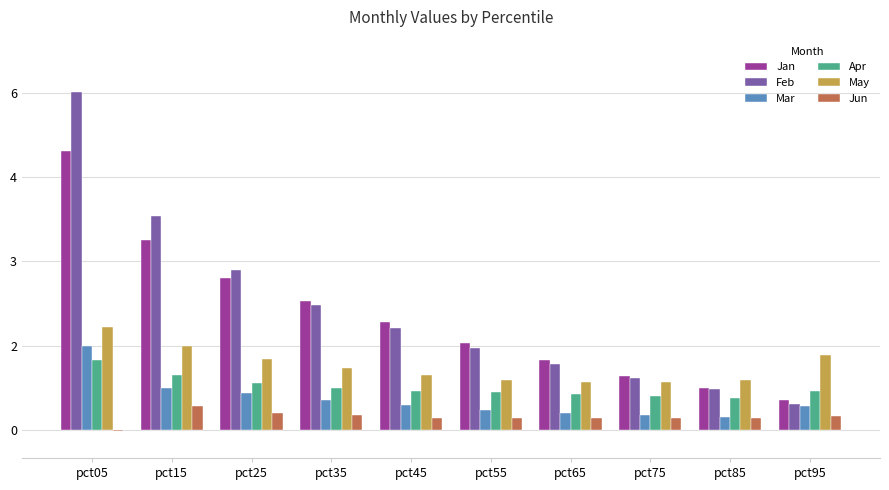

The value of Jan at pct95 is 0.3. True or false?

False